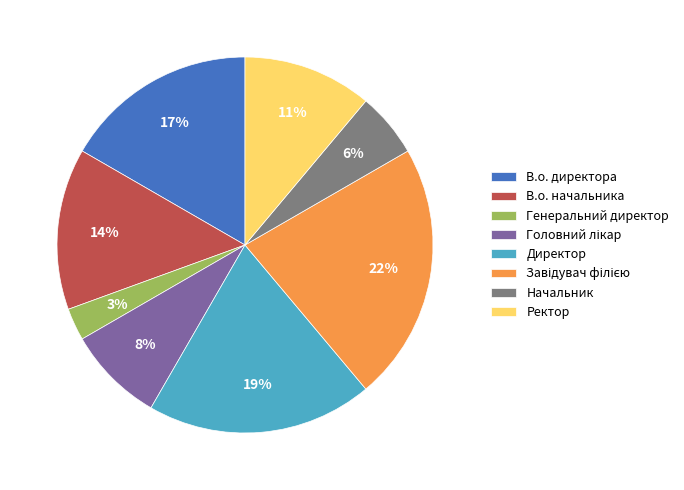

What is the ratio of the value at В.о. начальника to the value at В.о. директора?

0.8